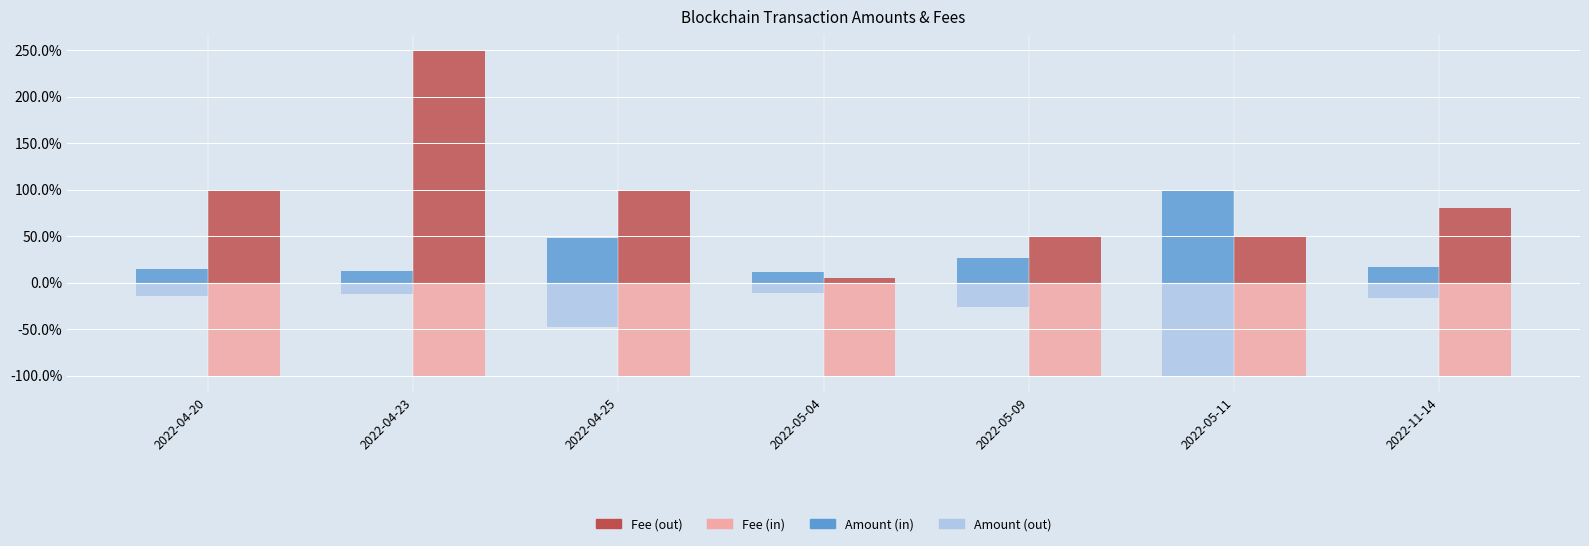

What is the difference between the maximum and minimum values in the Amount (in) series?

89.0